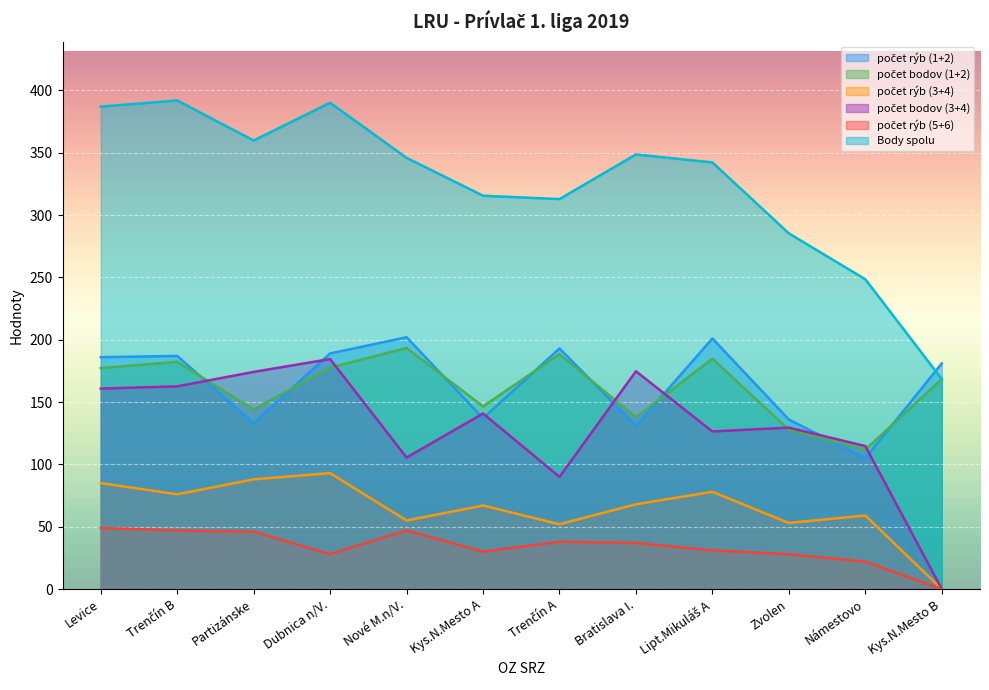

Reading left to right, what are all the values shown in this chart?

počet rýb (1+2): Levice=186.0	Trenčín B=187.0	Partizánske=133.0	Dubnica n/V.=189.0	Nové M.n/V.=202.0	Kys.N.Mesto A=137.0	Trenčín A=193.0	Bratislava I.=131.0	Lipt.Mikuláš A=201.0	Zvolen=136.0	Námestovo=105.0	Kys.N.Mesto B=181.0
počet bodov (1+2): Levice=177.2	Trenčín B=182.3	Partizánske=144.1	Dubnica n/V.=177.6	Nové M.n/V.=193.4	Kys.N.Mesto A=146.5	Trenčín A=188.4	Bratislava I.=137.8	Lipt.Mikuláš A=184.8	Zvolen=127.8	Námestovo=111.8	Kys.N.Mesto B=168.4
počet rýb (3+4): Levice=85.0	Trenčín B=76.0	Partizánske=88.0	Dubnica n/V.=93.0	Nové M.n/V.=55.0	Kys.N.Mesto A=67.0	Trenčín A=52.0	Bratislava I.=68.0	Lipt.Mikuláš A=78.0	Zvolen=53.0	Námestovo=59.0	Kys.N.Mesto B=0.0
počet bodov (3+4): Levice=160.8	Trenčín B=162.6	Partizánske=174.2	Dubnica n/V.=184.5	Nové M.n/V.=105.5	Kys.N.Mesto A=140.8	Trenčín A=90.0	Bratislava I.=174.7	Lipt.Mikuláš A=126.4	Zvolen=129.5	Námestovo=114.7	Kys.N.Mesto B=0.0
počet rýb (5+6): Levice=49.0	Trenčín B=47.0	Partizánske=46.0	Dubnica n/V.=28.0	Nové M.n/V.=47.0	Kys.N.Mesto A=30.0	Trenčín A=38.0	Bratislava I.=37.0	Lipt.Mikuláš A=31.0	Zvolen=28.0	Námestovo=22.0	Kys.N.Mesto B=0.0
Body spolu: Levice=387.0	Trenčín B=391.9	Partizánske=359.8	Dubnica n/V.=390.1	Nové M.n/V.=345.9	Kys.N.Mesto A=315.5	Trenčín A=312.8	Bratislava I.=348.6	Lipt.Mikuláš A=342.2	Zvolen=285.3	Námestovo=248.5	Kys.N.Mesto B=168.4